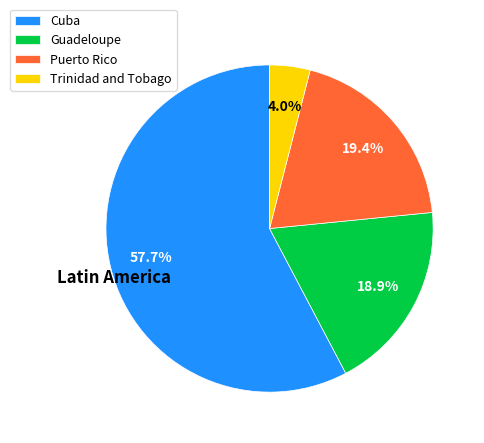

The Puerto Rico slice represents 19% of the pie. True or false?

True